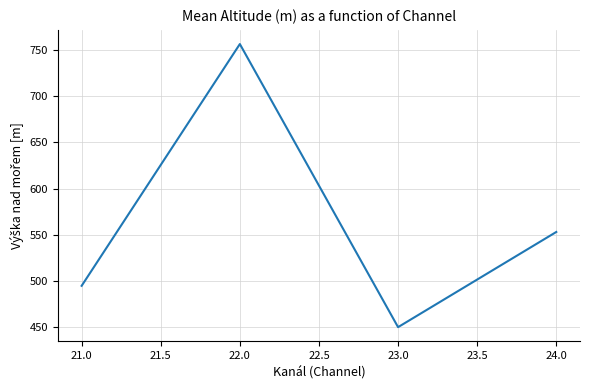

Rank the categories by value from highest to lowest.

22.0, 24.0, 21.0, 23.0